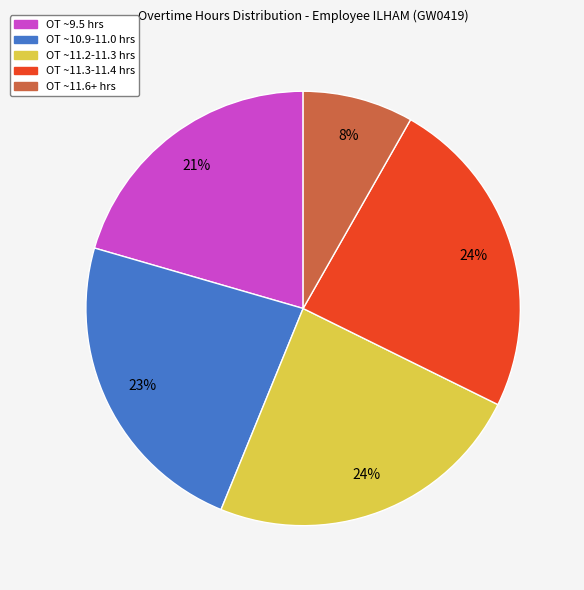

How many slices are in this pie chart?

5